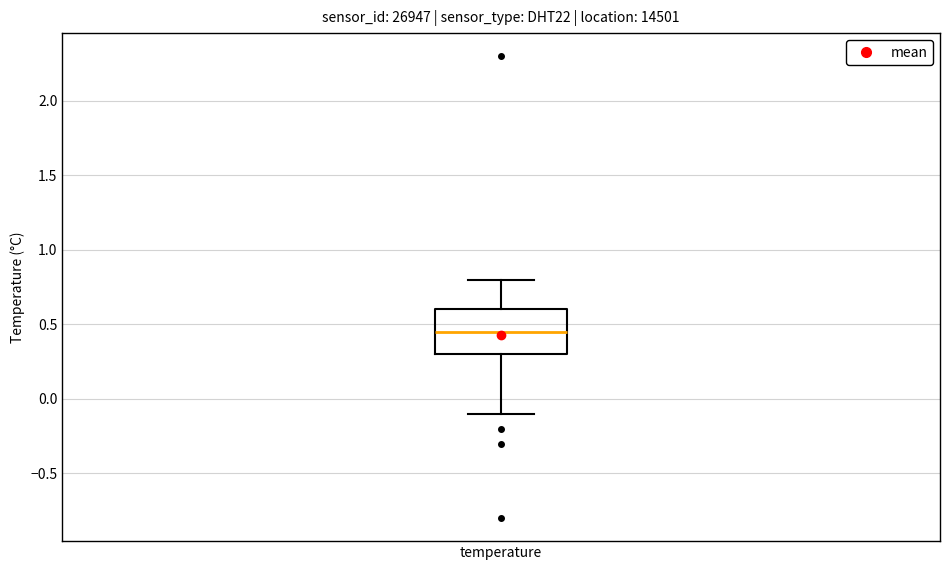

Transcribe this box plot: give where the median line is, the range the box spans, and where the two whiskers end, as read against the y-axis. The values are not printed on the chart, so give them approximately, as read against the axis.

median 0.45, box 0.30 to 0.60, whiskers -0.10 to 0.80